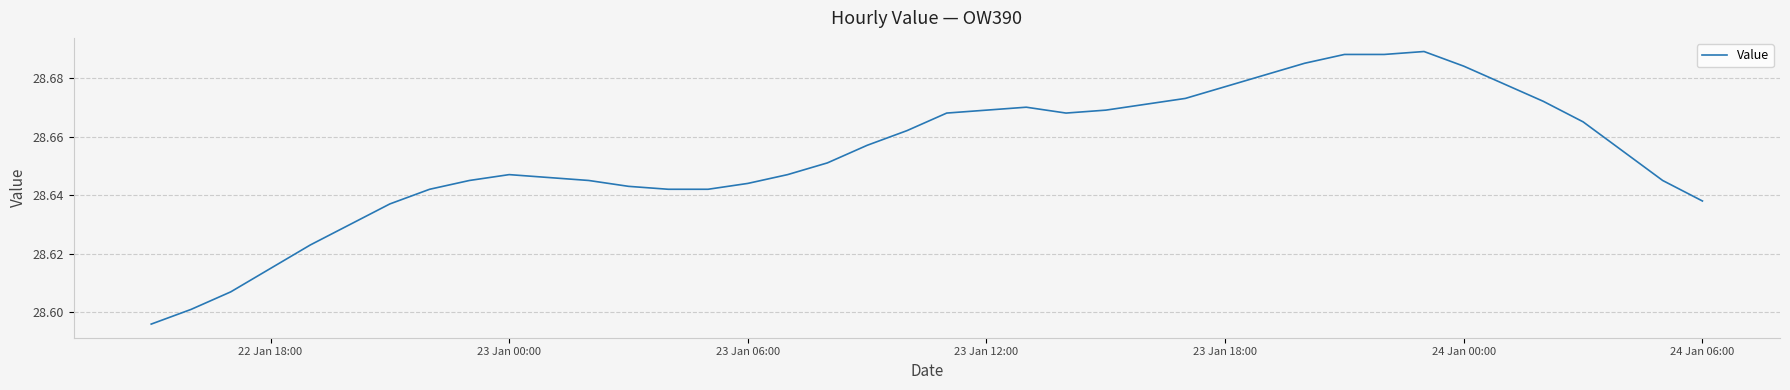

Is this an area chart (filled region under the line)?

No